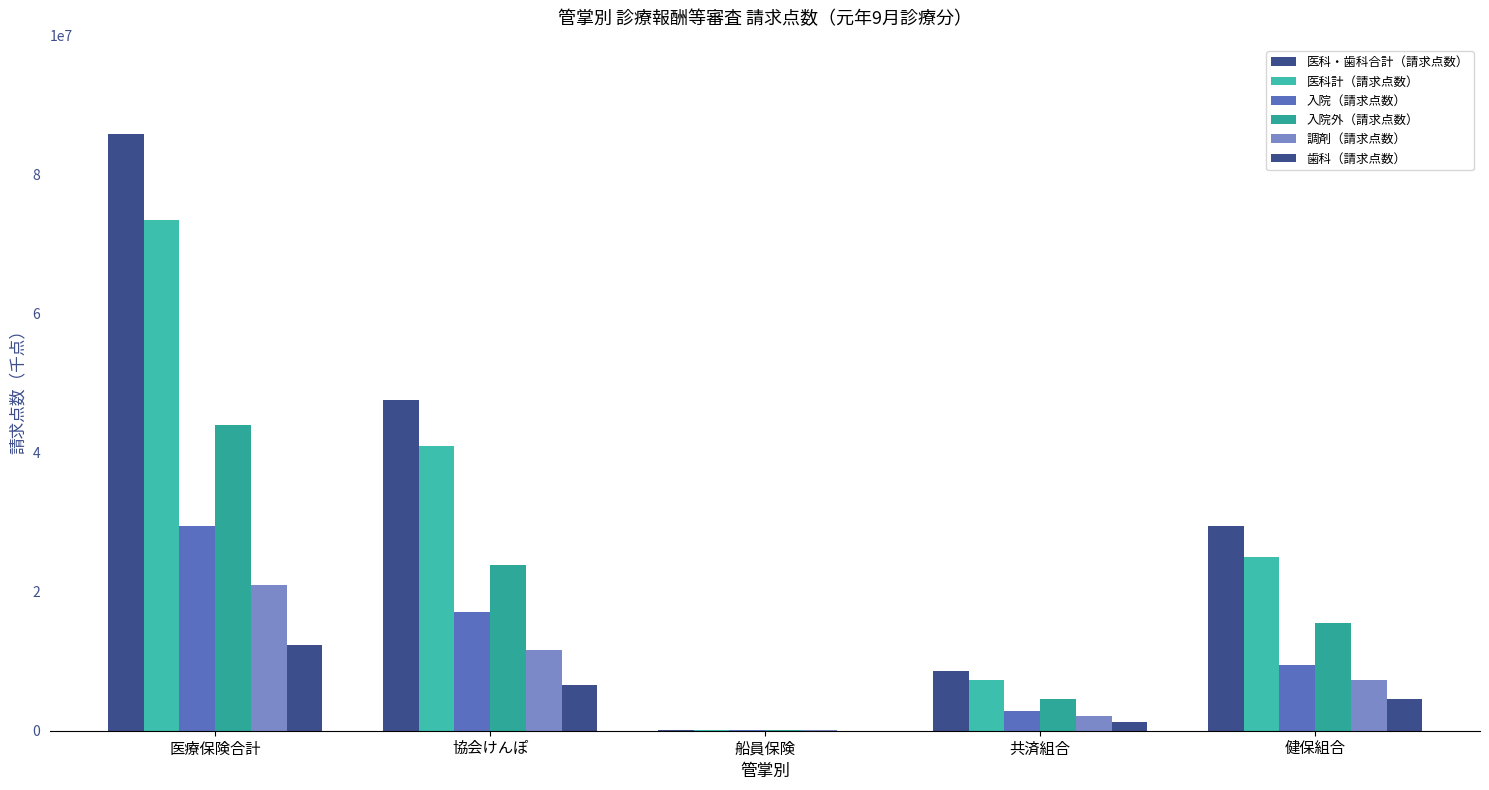

What is the spread (max minus min) of values at 船員保険?

140233.3